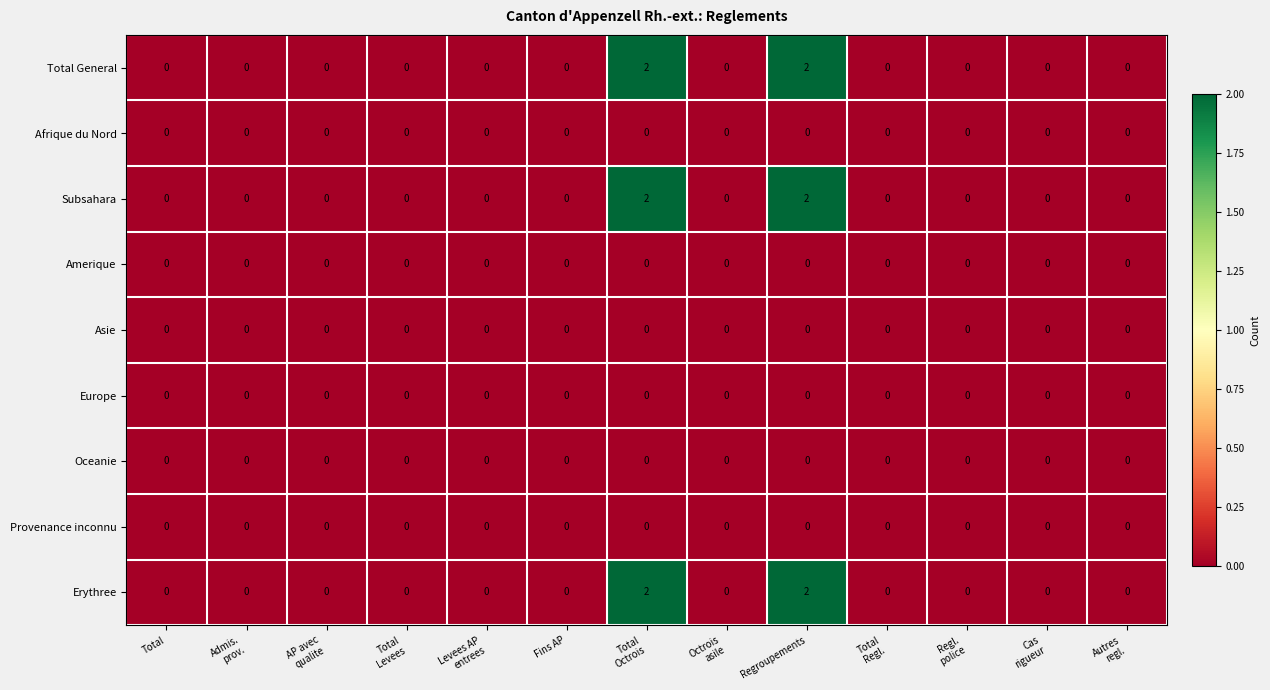

How many data points does each series have?

13